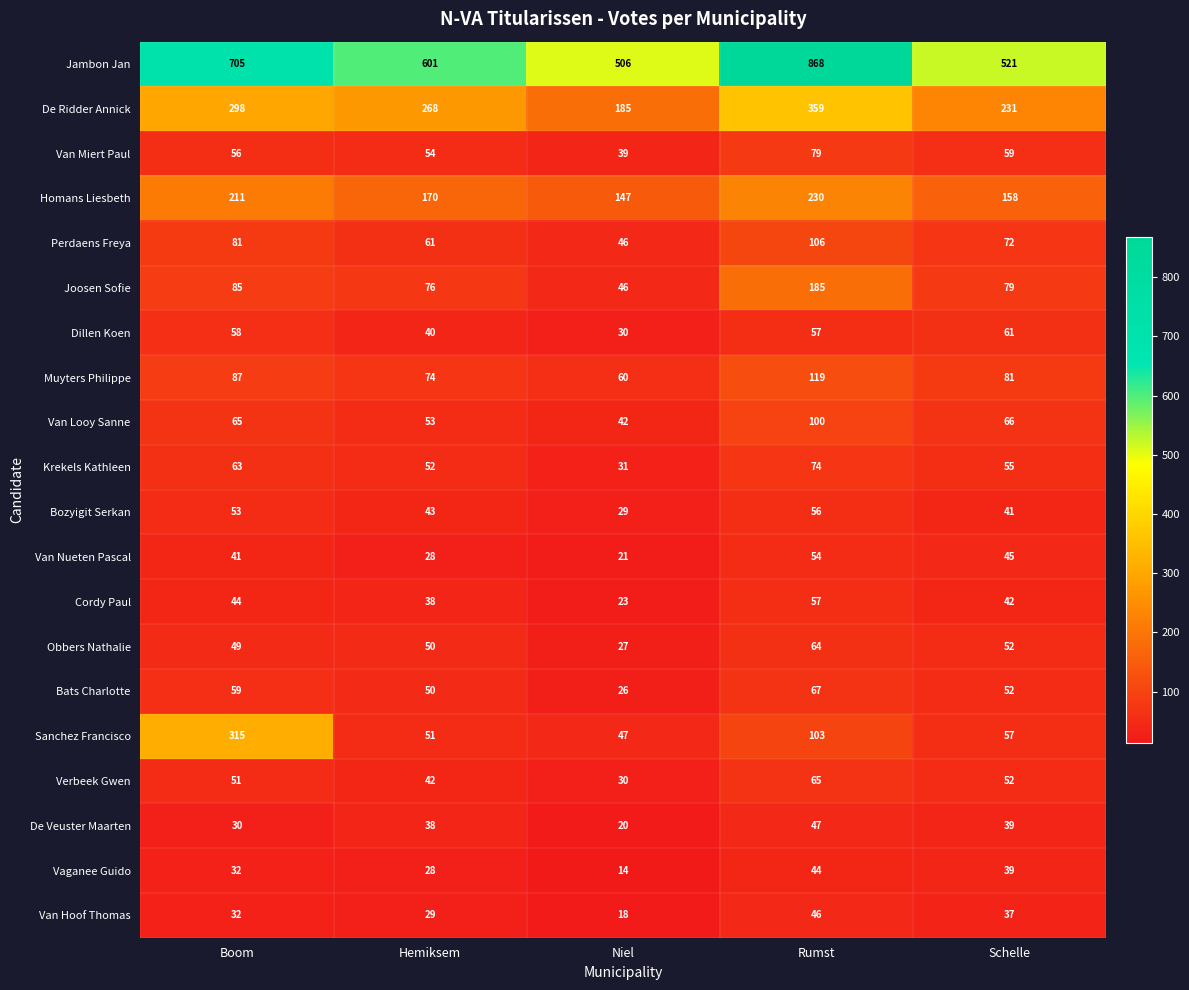

List the series in order of their peak value, highest first.

Jambon Jan, De Ridder Annick, Sanchez Francisco, Homans Liesbeth, Joosen Sofie, Muyters Philippe, Perdaens Freya, Van Looy Sanne, Van Miert Paul, Krekels Kathleen, Bats Charlotte, Verbeek Gwen, Obbers Nathalie, Dillen Koen, Cordy Paul, Bozyigit Serkan, Van Nueten Pascal, De Veuster Maarten, Van Hoof Thomas, Vaganee Guido